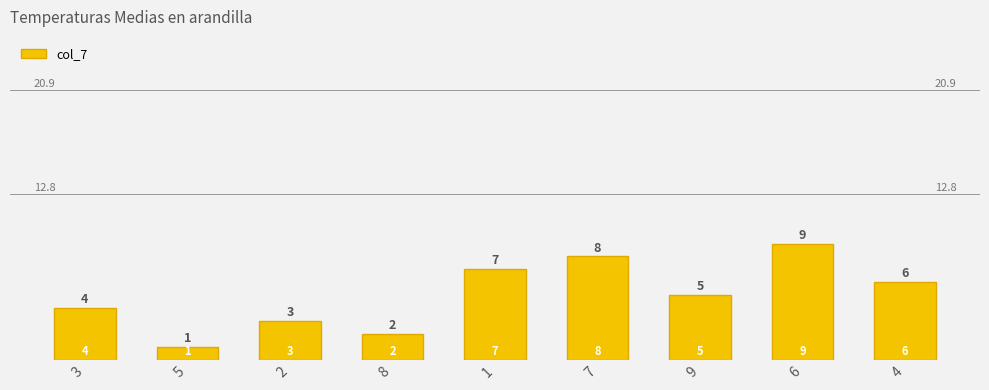

At which category does the chart reach its minimum across all series?

5